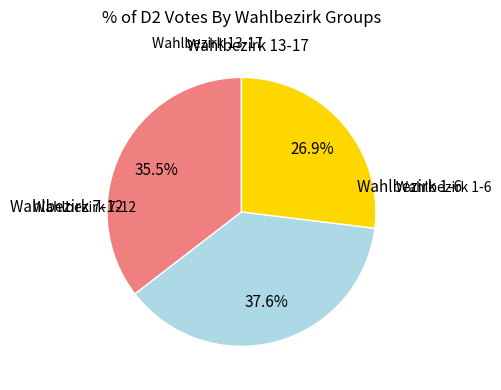

Is there a majority slice in this chart?

No